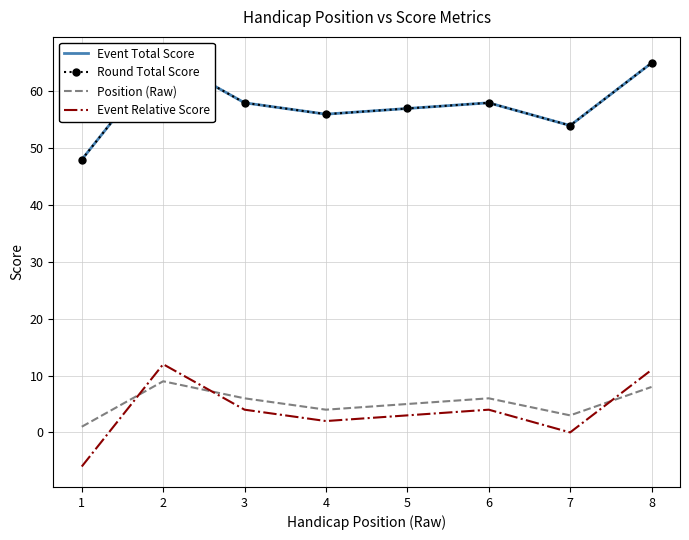

Which series has the widest spread of values?

Event Total Score